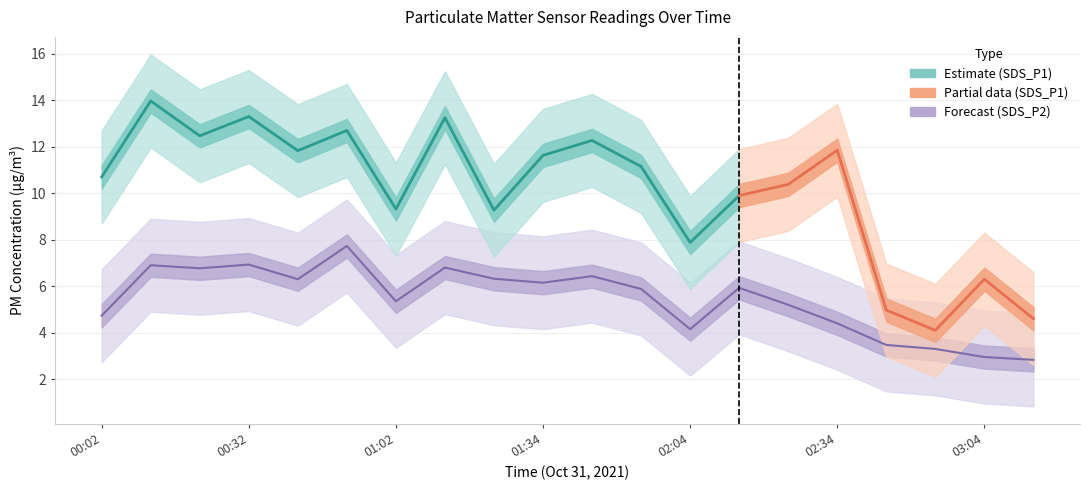

Where is the first local minimum for SDS_P1?

00:22